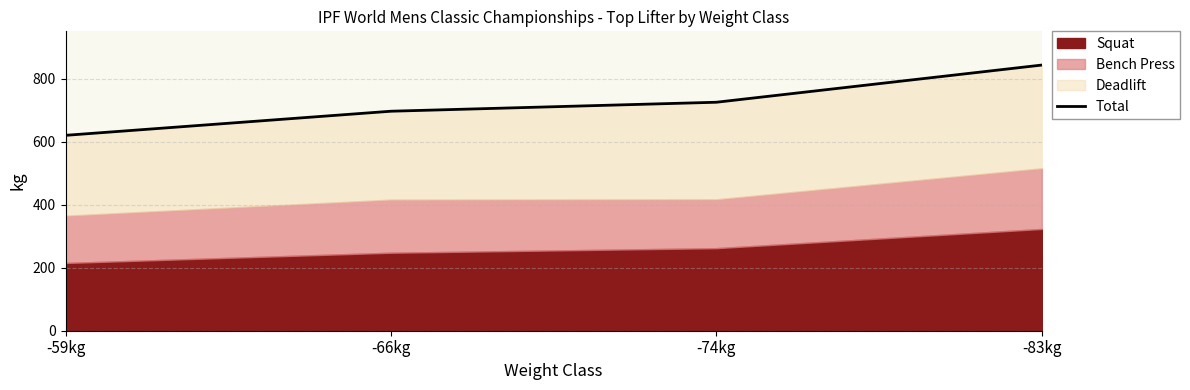

What is the ratio of the value at -83kg to the value at -66kg?

1.2